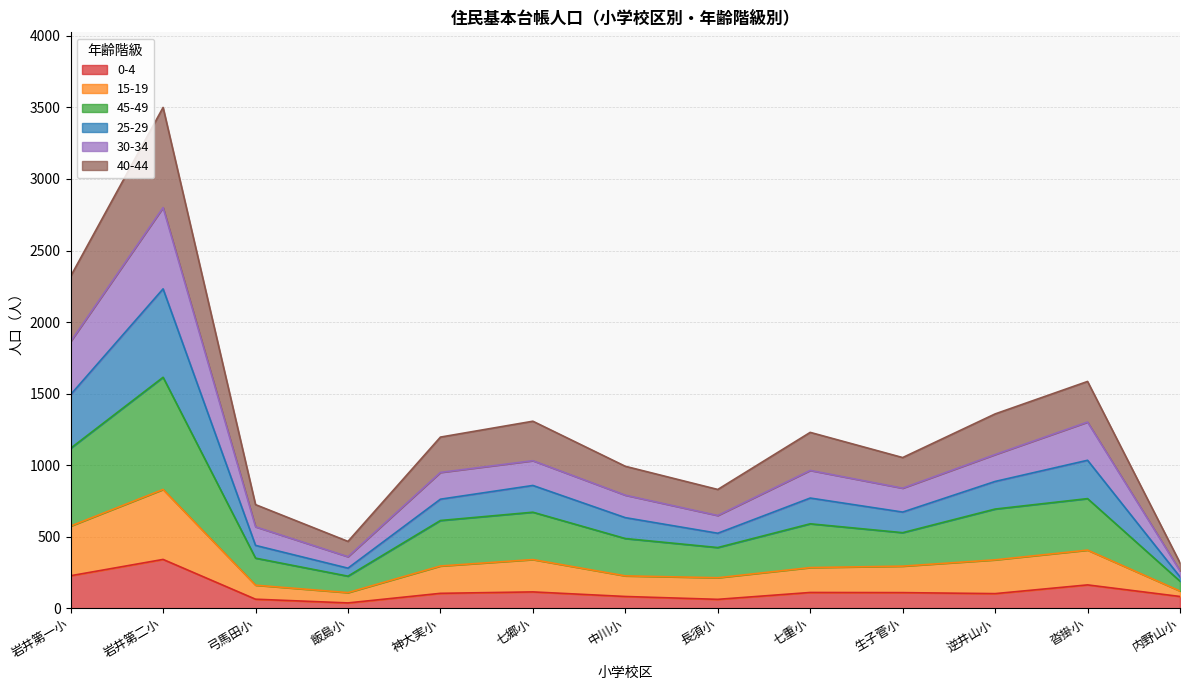

At which category does 15-19 reach its first local peak?

岩井第二小